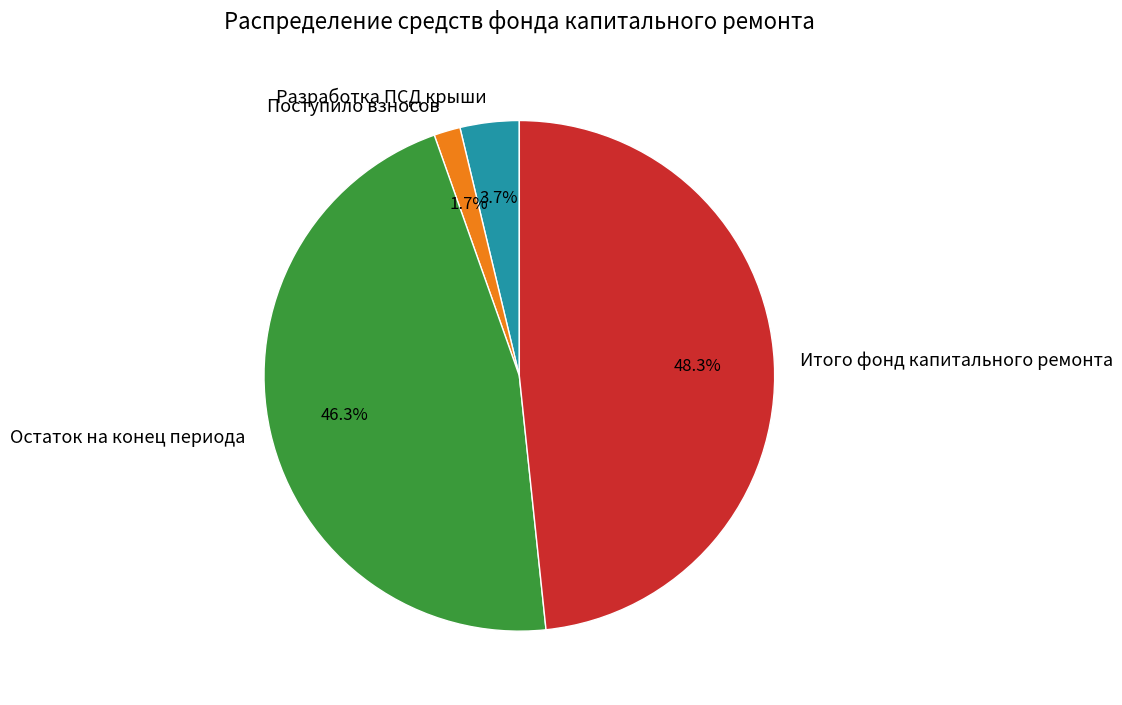

Does Разработка ПСД крыши account for over 50% of the chart?

No